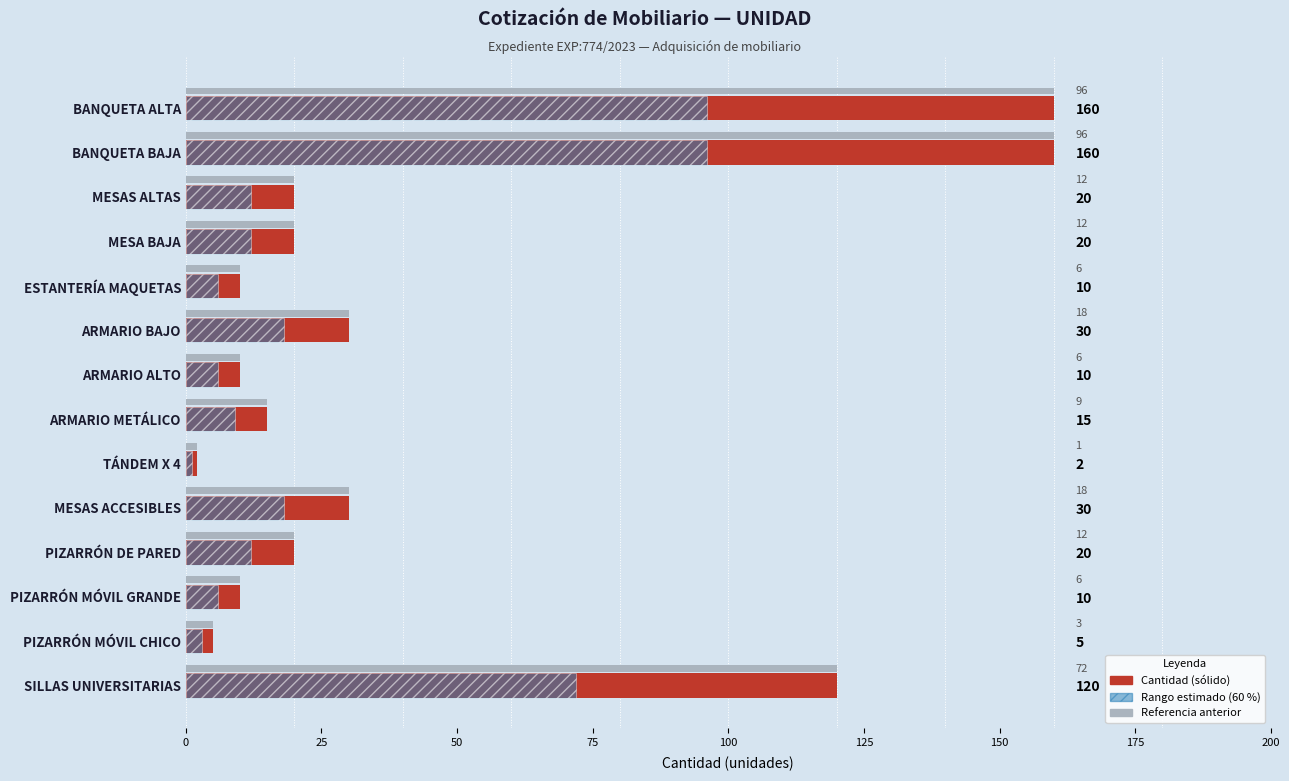

What is the total value across all series at MESAS ALTAS?

52.0